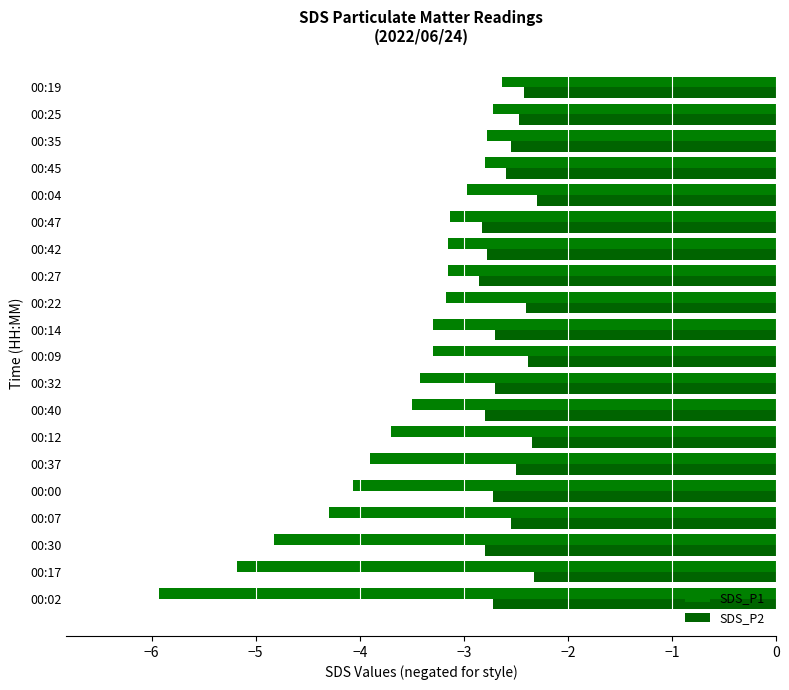

Reading right to left, list all the values displayed in this chart.

SDS_P1: -2.6	-2.7	-2.8	-2.8	-3.0	-3.1	-3.1	-3.1	-3.2	-3.3	-3.3	-3.4	-3.5	-3.7	-3.9	-4.1	-4.3	-4.8	-5.2	-5.9
SDS_P2: -2.4	-2.5	-2.5	-2.6	-2.3	-2.8	-2.8	-2.9	-2.4	-2.7	-2.4	-2.7	-2.8	-2.4	-2.5	-2.7	-2.5	-2.8	-2.3	-2.7